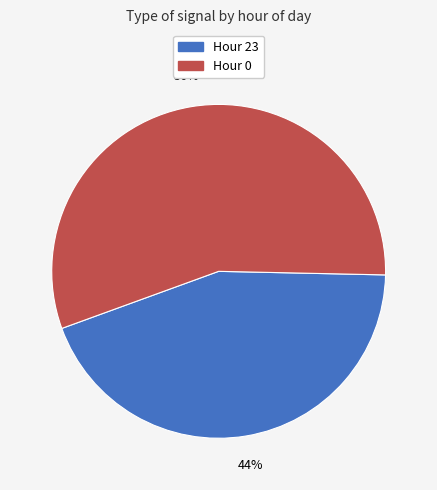

How many slices are in this pie chart?

2